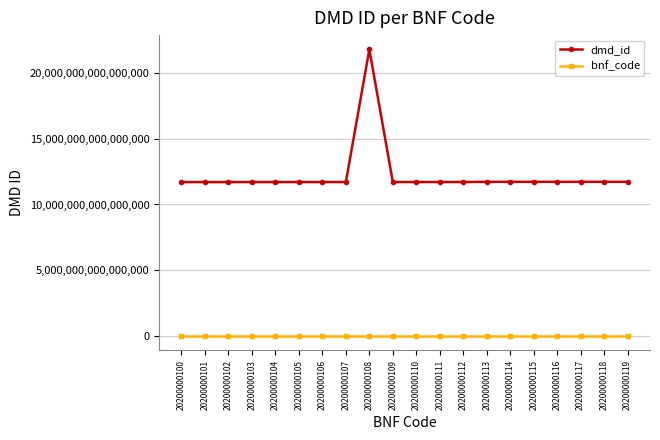

True or false: dmd_id and bnf_code intersect in this chart.

False